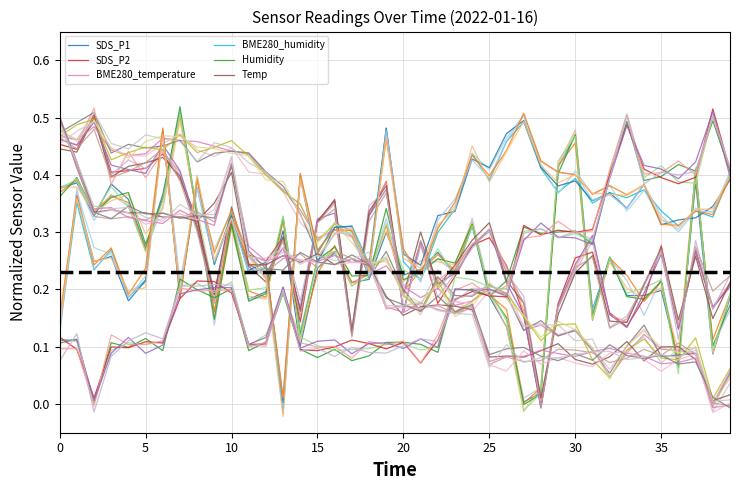

What is the spread (max minus min) of values at 5?

0.3